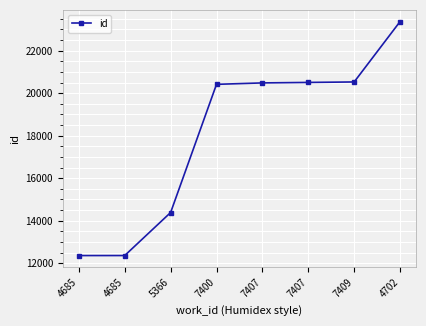

How many values are below 20485?

4